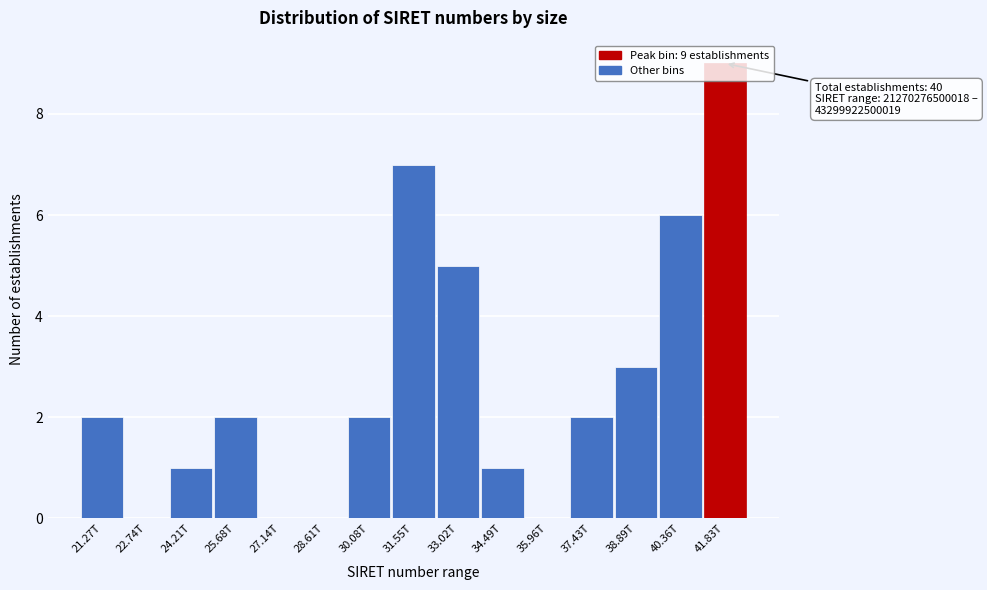

Approximately how many times larger is the value at 40.36T compared to 25.68T?

3.0